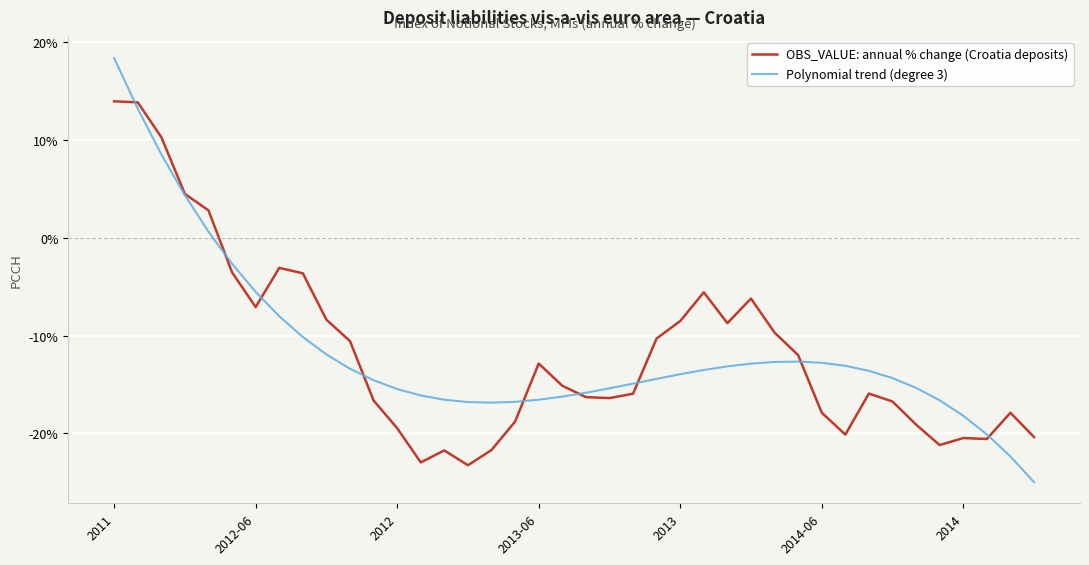

Which series has the widest spread of values?

Polynomial trend (degree 3)